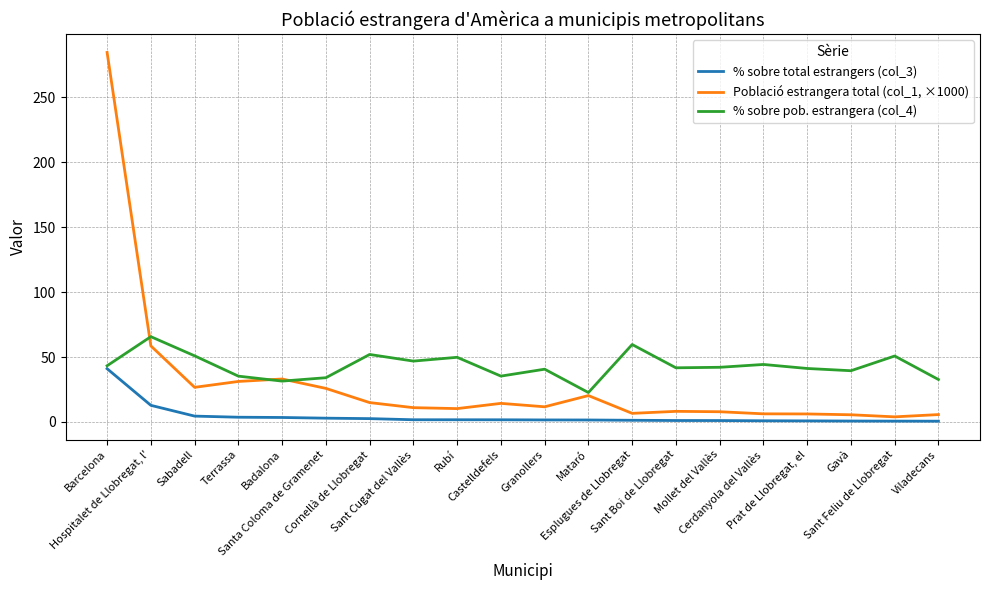

Which series has the largest range (max minus min)?

Població estrangera total (col_1, ×1000)